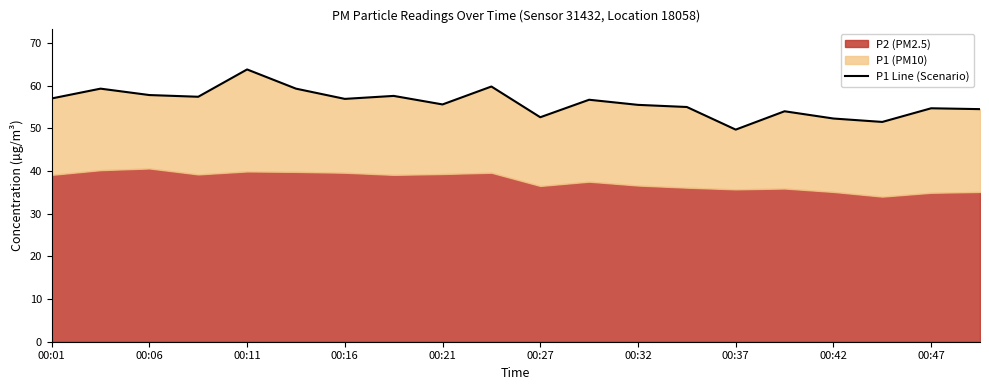

What is the sum of all values?

1121.0